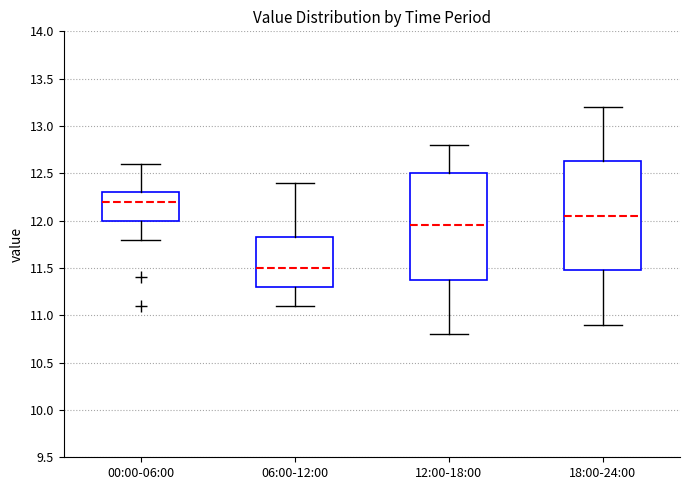

Which box has the highest median line?

00:00-06:00